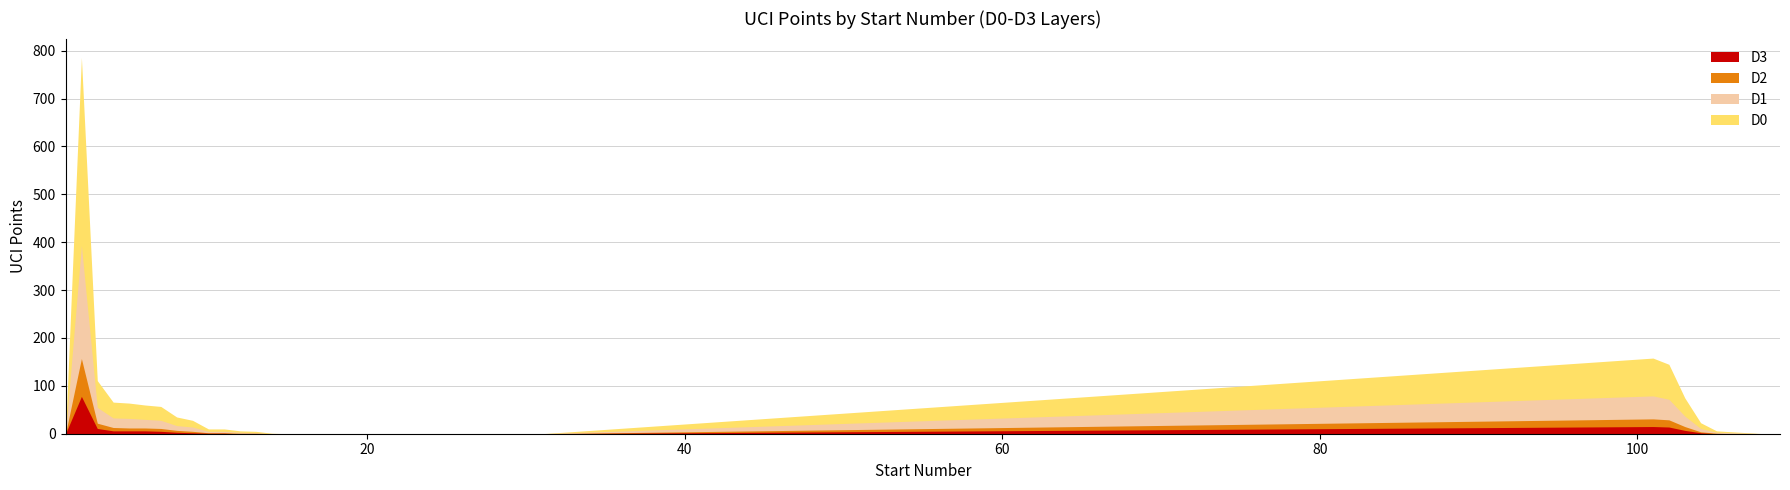

List the series in order of their peak value, highest first.

D0, D1, D2, D3